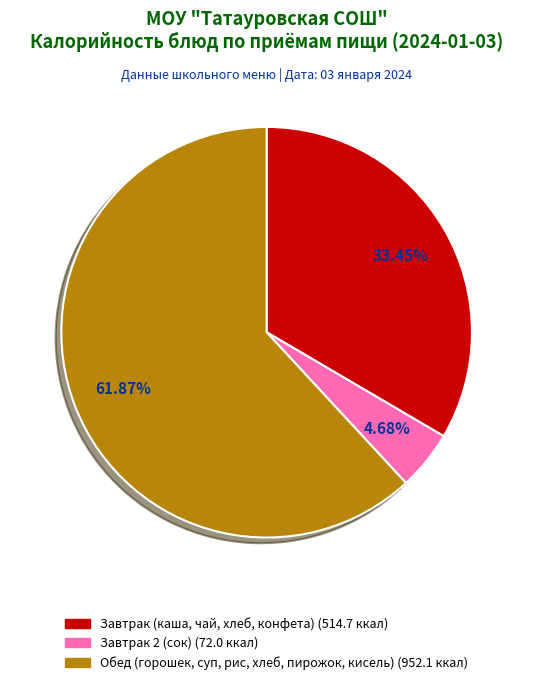

Does any single category account for the majority?

Yes